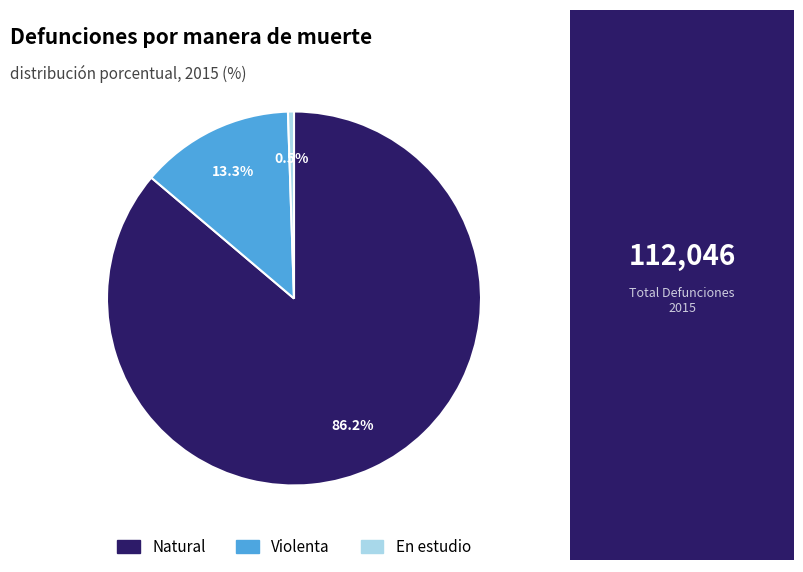

Rank the categories by value from highest to lowest.

Natural, Violenta, En estudio